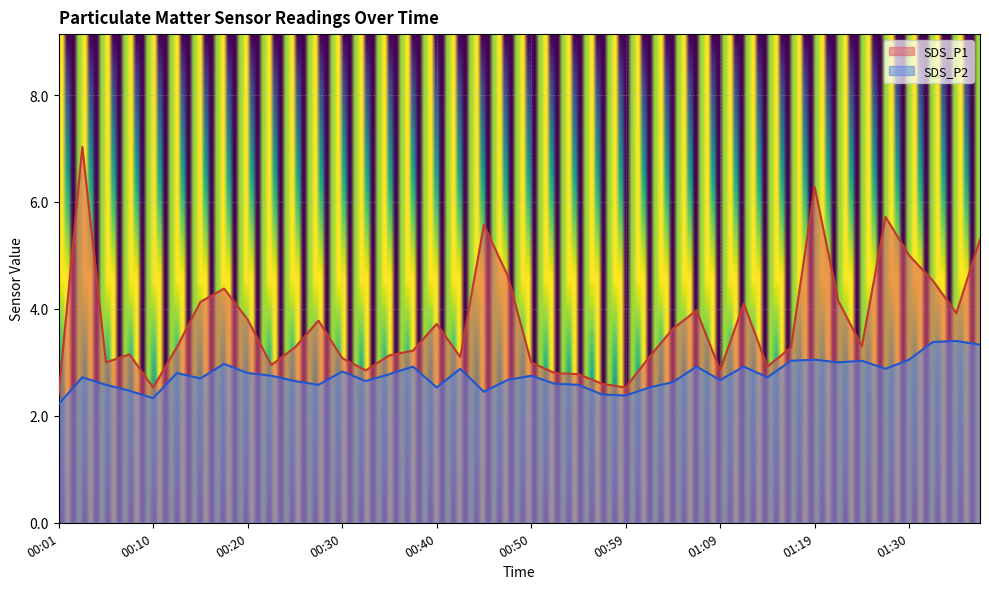

Between 00:08 and 01:32, which series saw the biggest shift?

SDS_P1